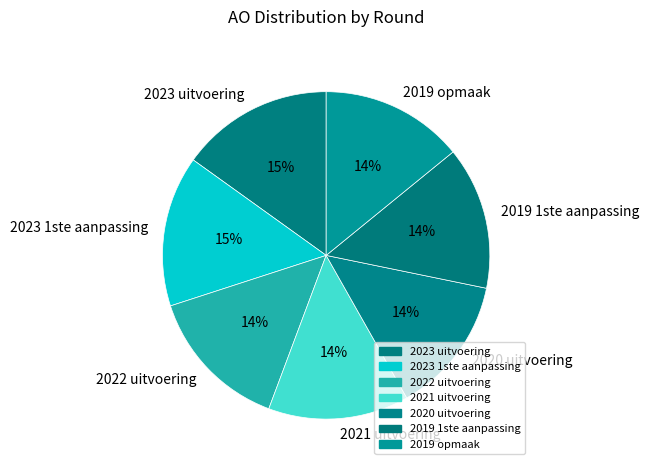

Do 2019 1ste aanpassing and 2022 uitvoering together represent more than half of the pie?

No